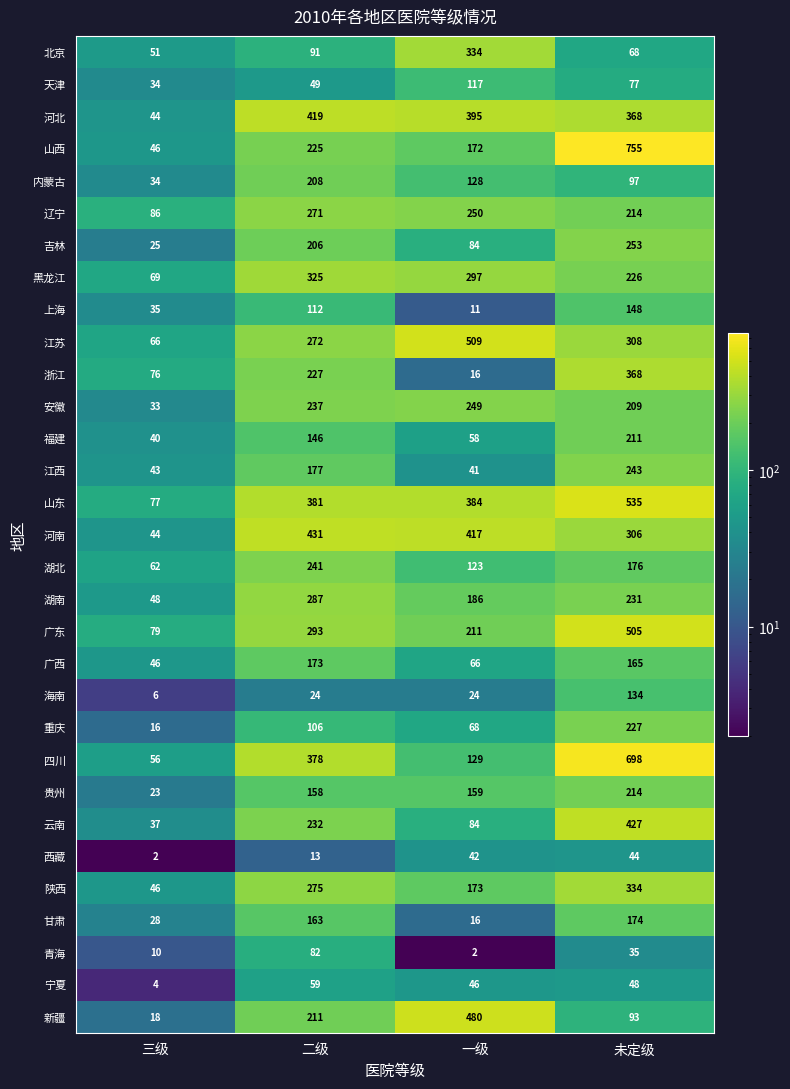

Between 三级 and 未定级, which series saw the biggest shift?

山西